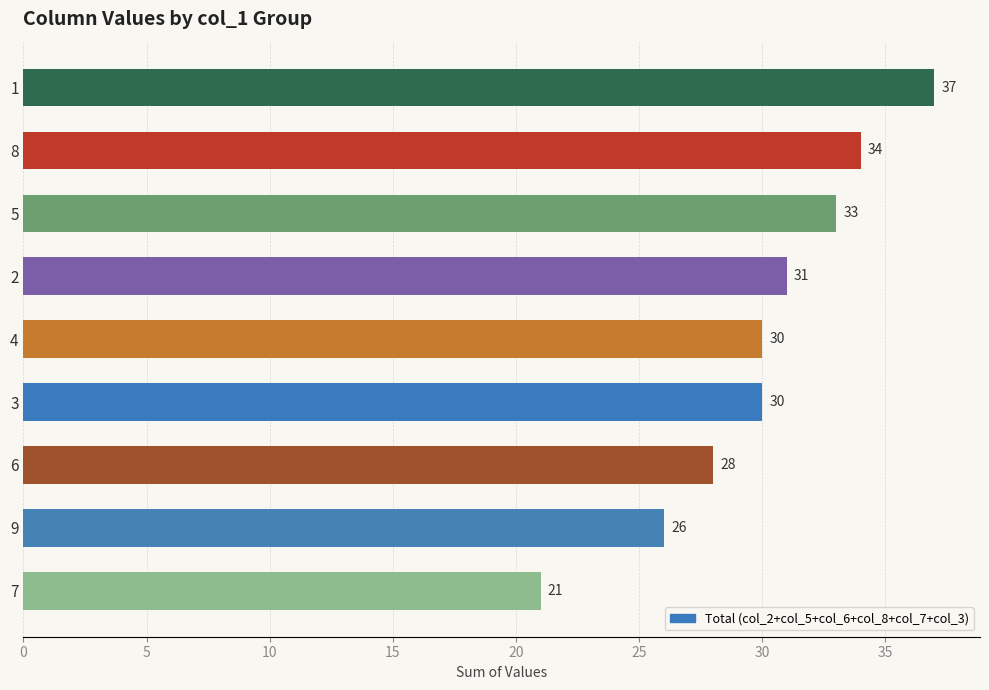

What is the maximum value shown in the chart?

37